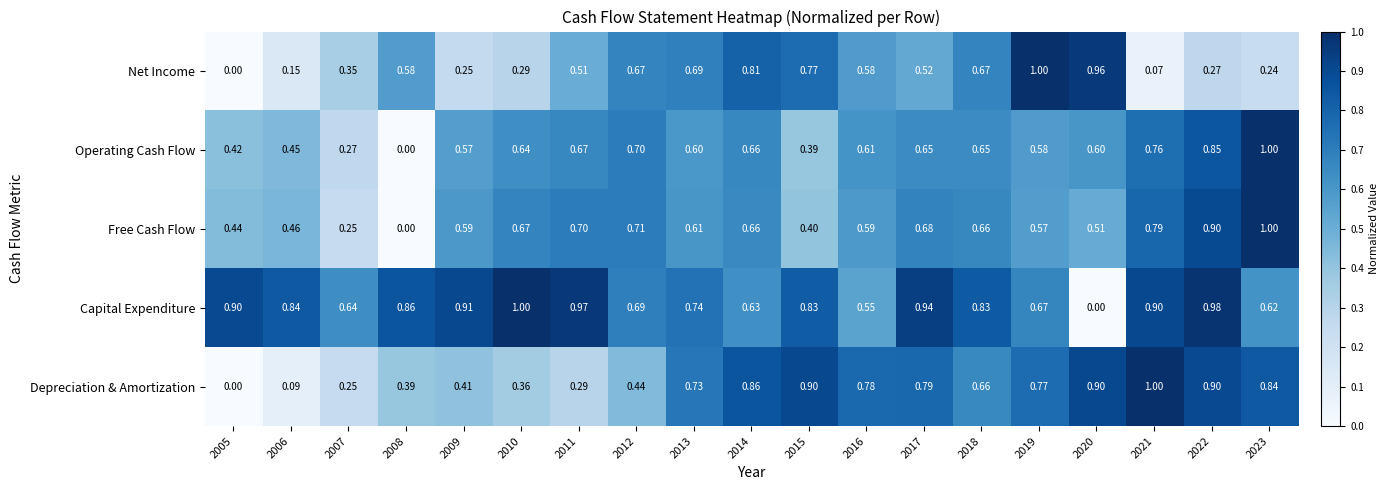

Is the value of Net Income at 2017 greater than the value of Capital Expenditure at 2017?

No